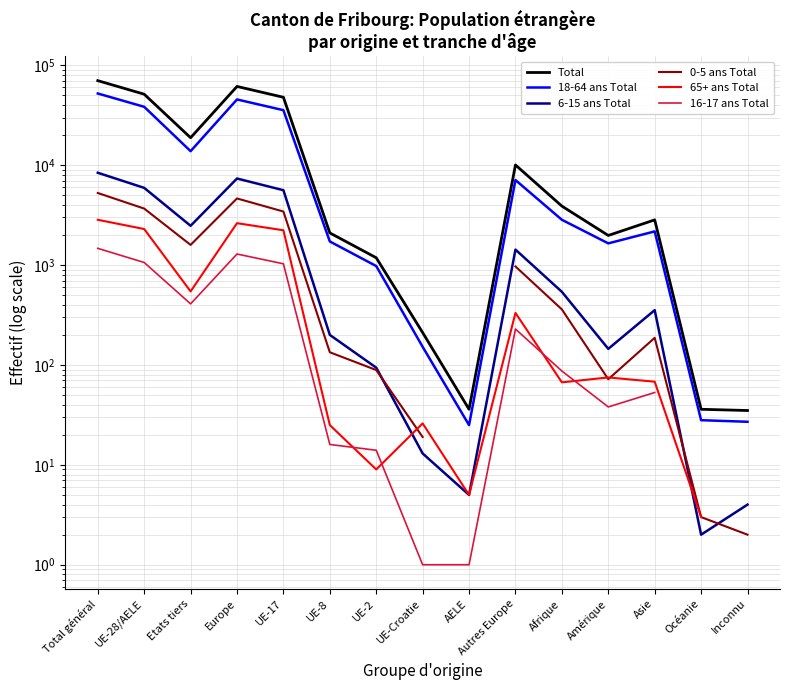

What is the value of the 16-17 ans Total point at the 8th from the left?

1.0